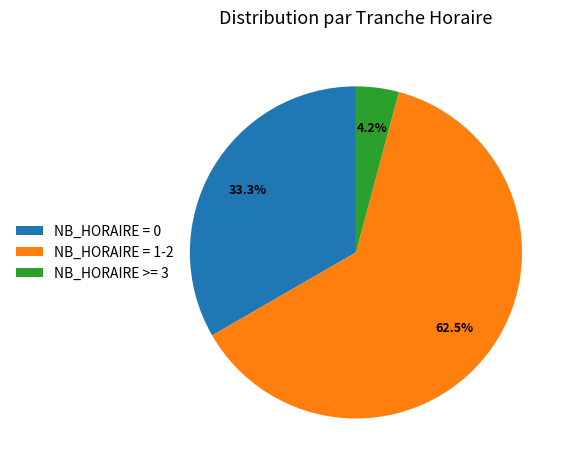

What percentage do NB_HORAIRE = 0 and NB_HORAIRE >= 3 together represent?

37.5%